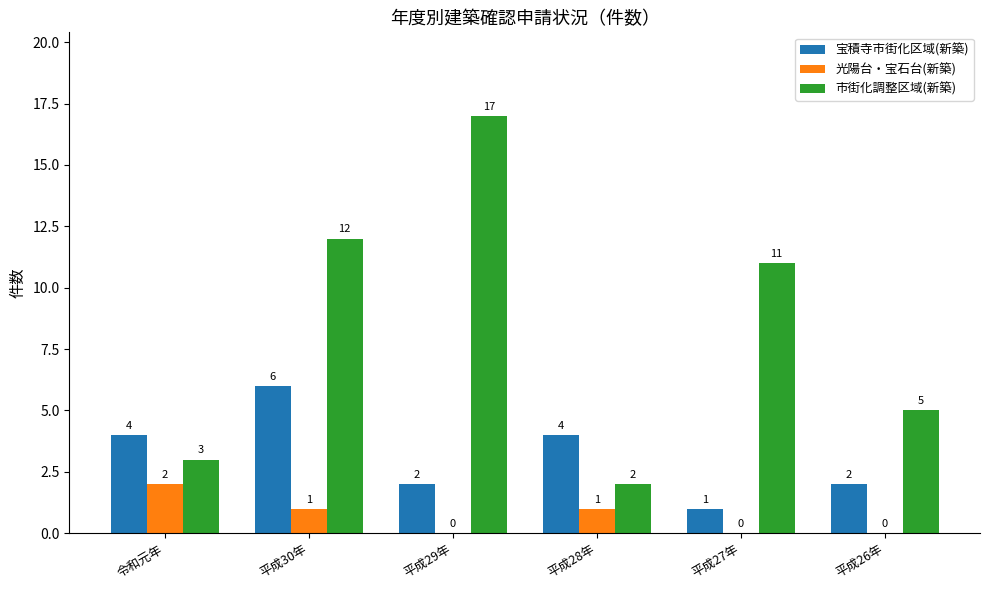

What is the maximum value for 市街化調整区域(新築)?

17